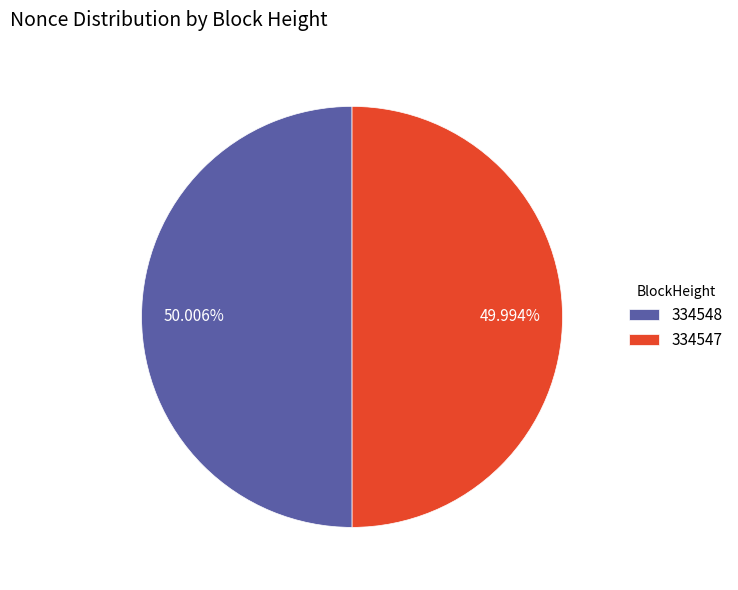

To the nearest percent, what percentage of the pie is 334547?

50%